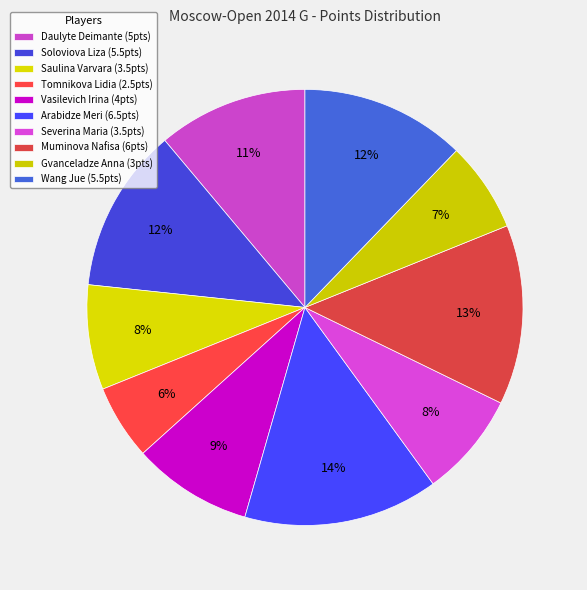

What is the change in value from Vasilevich Irina to Severina Maria?

-0.5